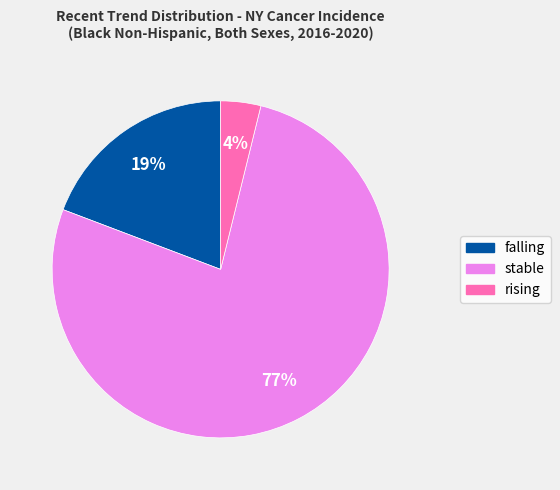

What is the majority slice?

stable